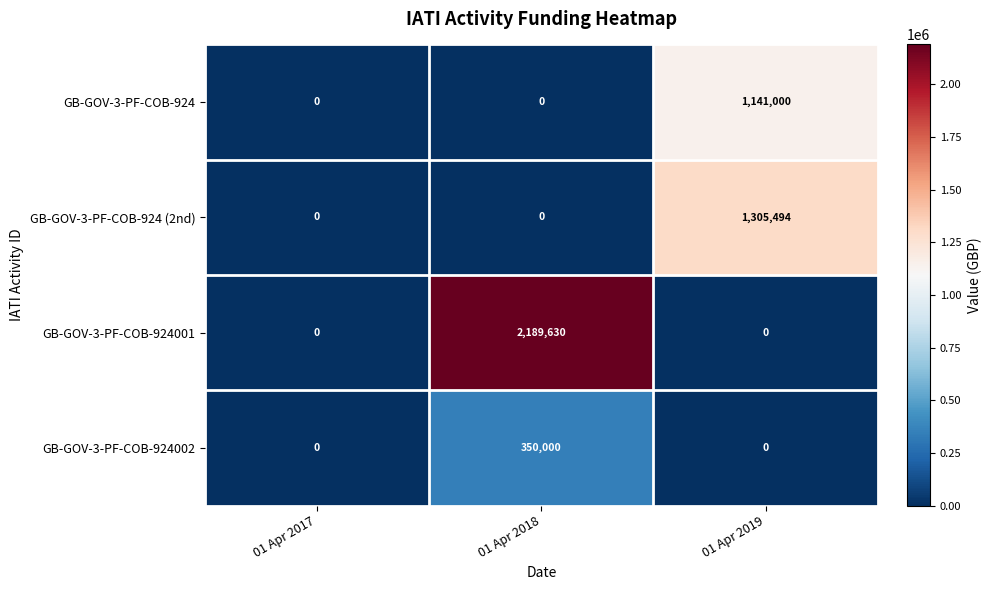

What is the greatest value displayed?

2189630